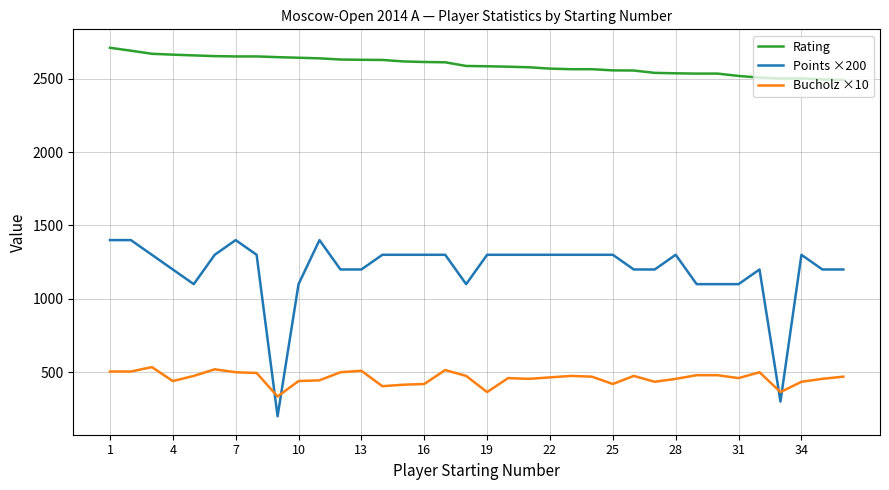

True or false: Bucholz ×10 and Rating cross at least once.

False